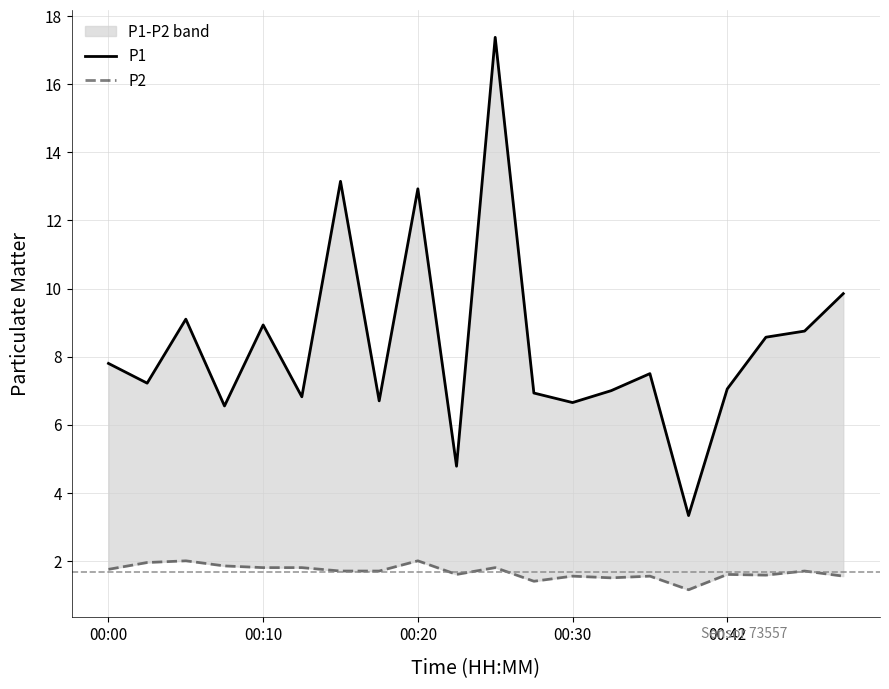

At 00:30, list the series in order from largest to smallest.

P1, P2